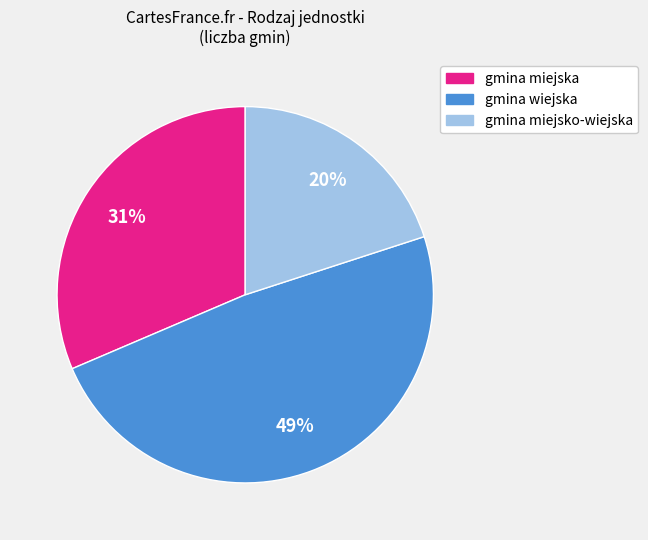

To the nearest percent, what percentage of the pie is gmina miejsko-wiejska?

20%